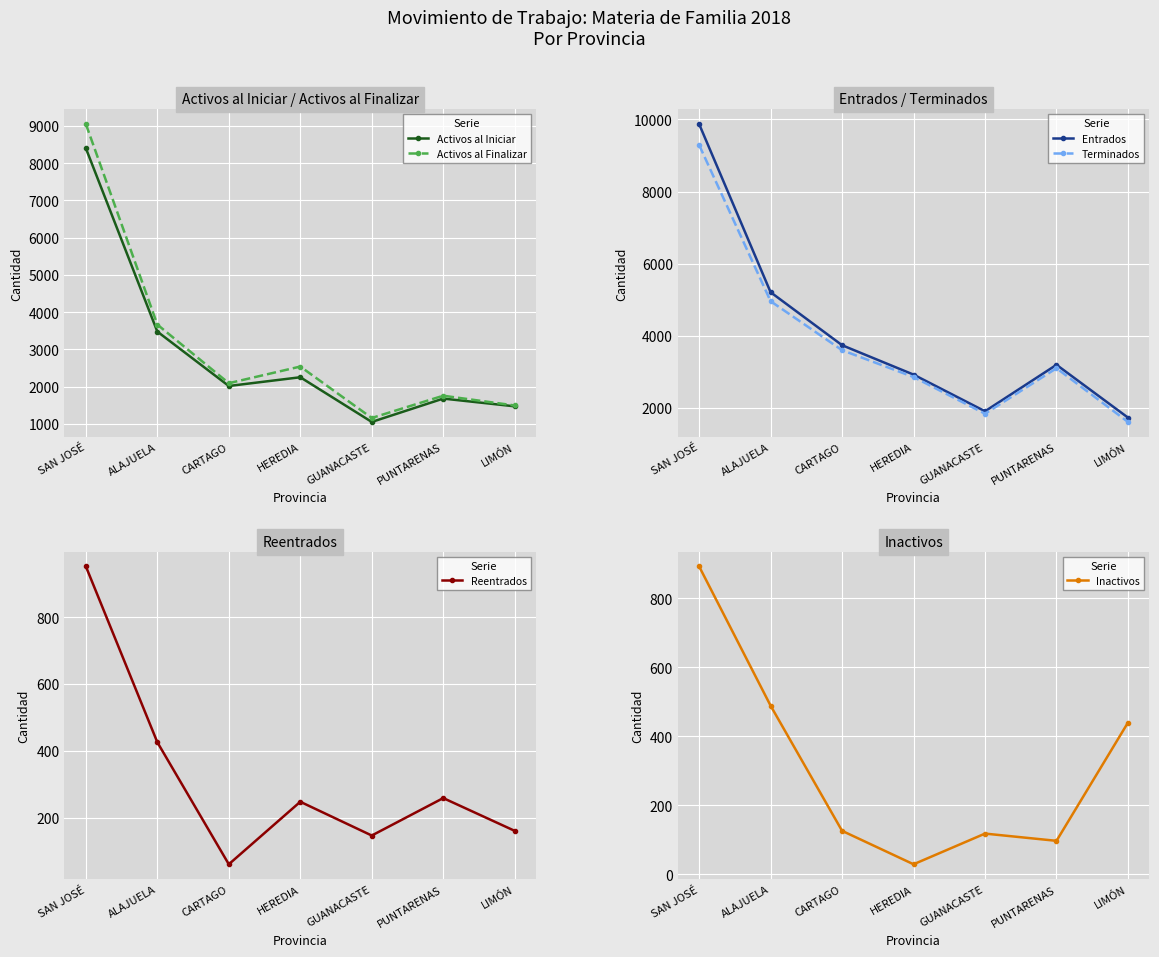

How many data points does each series have?

7